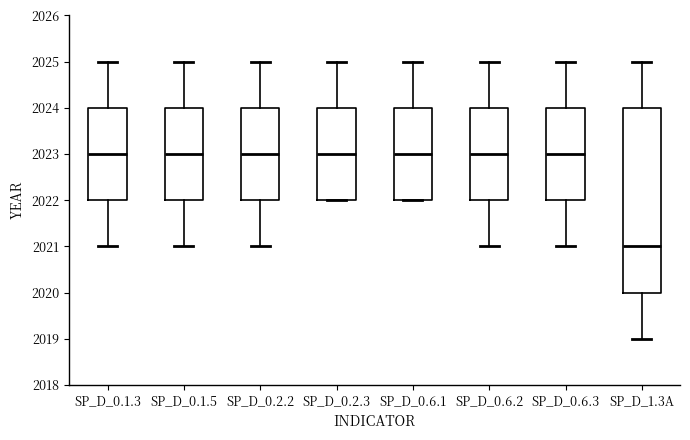

Reading left to right, transcribe this box plot: for each box, give where its median line is, the range the box spans, and where its two whiskers end, as read against the y-axis. The values are not printed on the chart, so give them approximately, as read against the axis.

SP_D_0.1.3: median 2023, box 2022 to 2024, whiskers 2021 to 2025
SP_D_0.1.5: median 2023, box 2022 to 2024, whiskers 2021 to 2025
SP_D_0.2.2: median 2023, box 2022 to 2024, whiskers 2021 to 2025
SP_D_0.2.3: median 2023, box 2022 to 2024, whiskers 2022 to 2025
SP_D_0.6.1: median 2023, box 2022 to 2024, whiskers 2022 to 2025
SP_D_0.6.2: median 2023, box 2022 to 2024, whiskers 2021 to 2025
SP_D_0.6.3: median 2023, box 2022 to 2024, whiskers 2021 to 2025
SP_D_1.3A: median 2021, box 2020 to 2024, whiskers 2019 to 2025